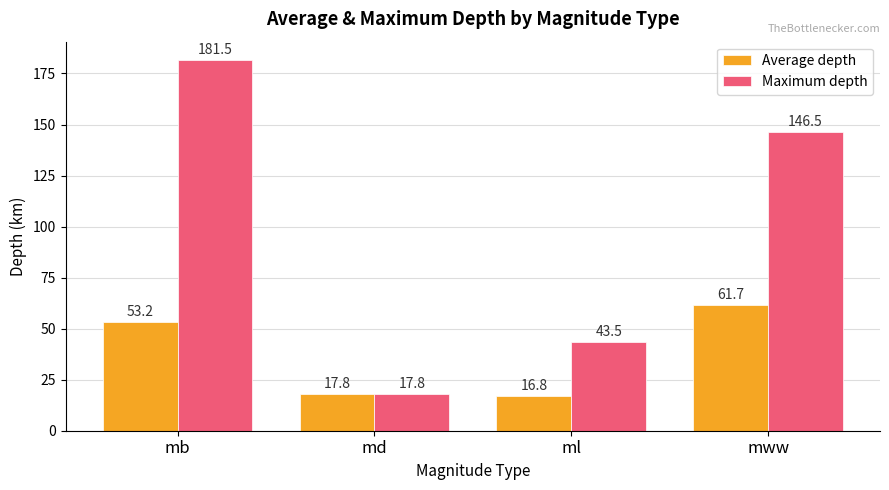

True or false: Average depth has a value of 99.0 at mww.

False